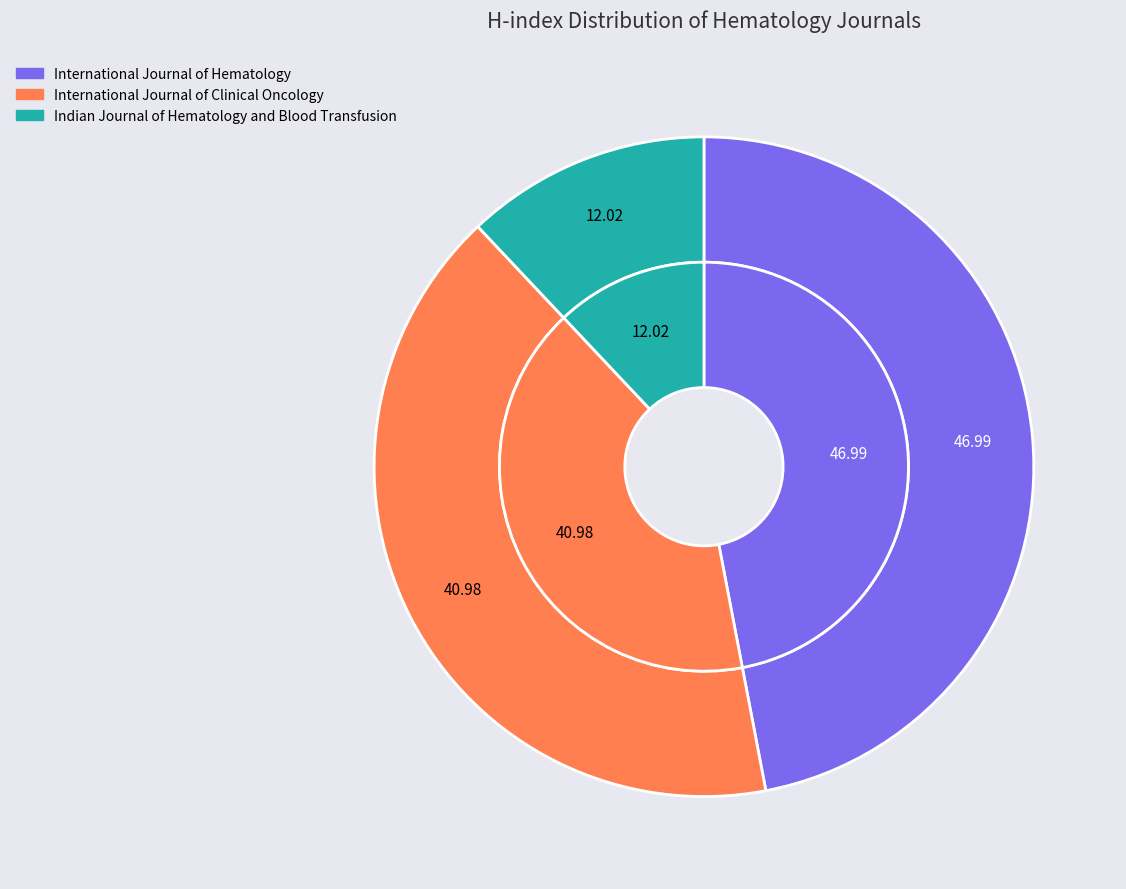

How many slices are in this pie chart?

3